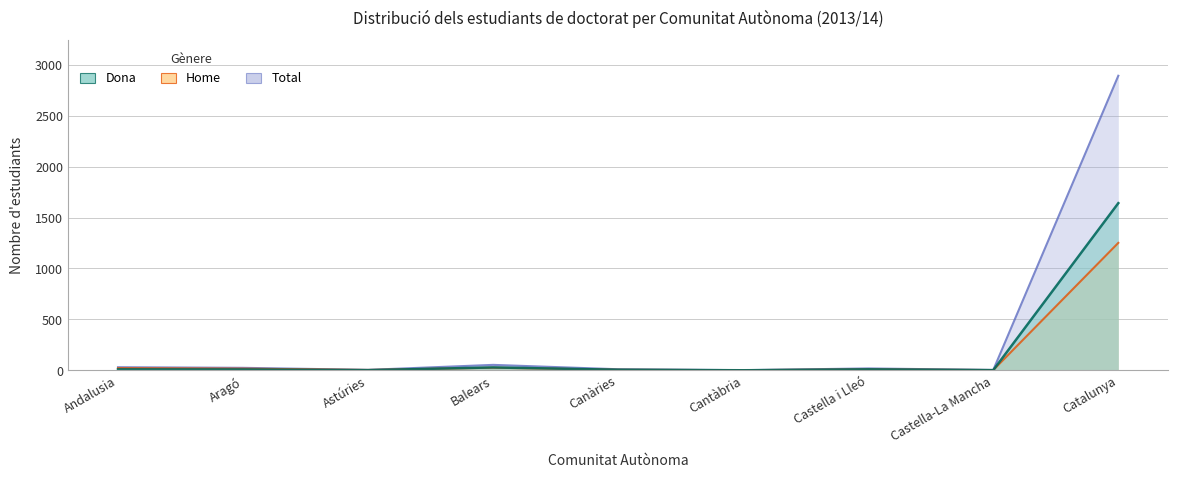

At how many categories does at least one series exceed 526?

1